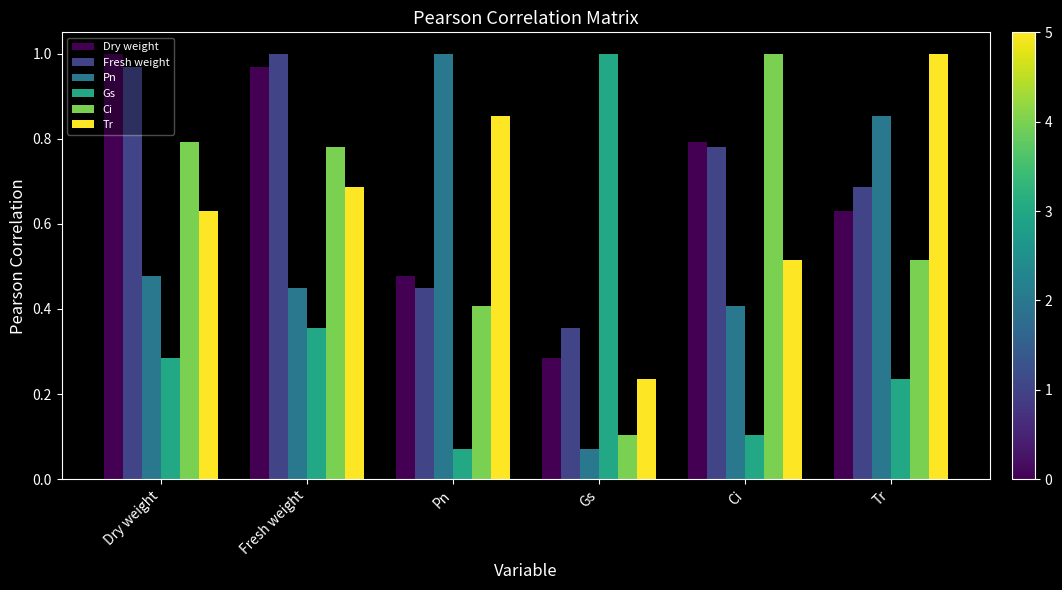

What is the sum of the Ci values at Fresh weight and Dry weight?

1.6